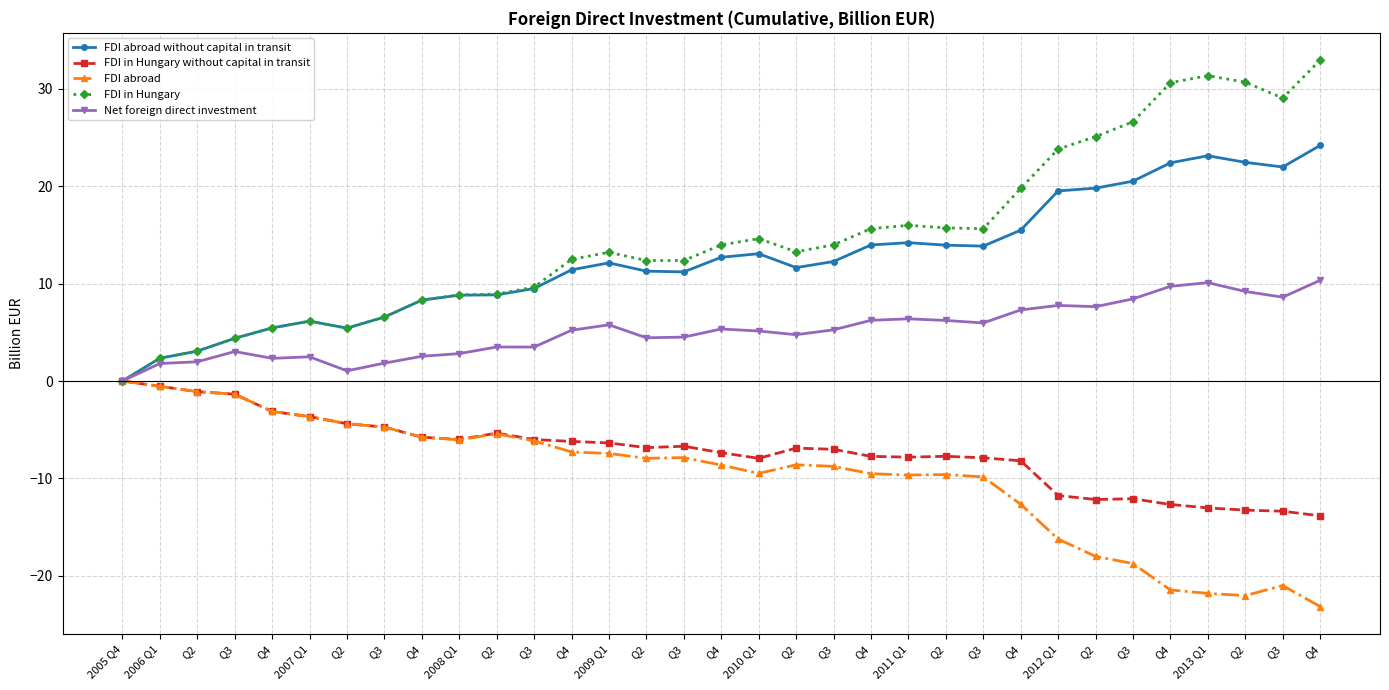

Reading left to right, list all the values displayed in this chart.

FDI abroad without capital in transit: 0.0	2.3	3.1	4.4	5.5	6.1	5.4	6.6	8.3	8.8	8.8	9.5	11.4	12.1	11.3	11.2	12.7	13.1	11.6	12.3	14.0	14.2	14.0	13.9	15.5	19.5	19.8	20.5	22.4	23.1	22.5	22.0	24.2
FDI in Hungary without capital in transit: 0.0	-0.5	-1.1	-1.4	-3.1	-3.7	-4.4	-4.7	-5.8	-6.0	-5.4	-6.0	-6.2	-6.4	-6.8	-6.7	-7.4	-7.9	-6.9	-7.0	-7.7	-7.8	-7.7	-7.9	-8.2	-11.8	-12.2	-12.1	-12.7	-13.0	-13.3	-13.4	-13.8
FDI abroad: 0.0	-0.5	-1.1	-1.4	-3.1	-3.7	-4.4	-4.7	-5.8	-6.0	-5.4	-6.2	-7.3	-7.4	-7.9	-7.9	-8.6	-9.5	-8.6	-8.8	-9.5	-9.7	-9.6	-9.8	-12.7	-16.2	-18.0	-18.7	-21.5	-21.8	-22.0	-21.0	-23.2
FDI in Hungary: 0.0	2.3	3.1	4.4	5.5	6.1	5.4	6.6	8.3	8.8	8.9	9.6	12.5	13.2	12.4	12.4	14.0	14.6	13.3	14.0	15.6	16.0	15.7	15.6	19.8	23.8	25.1	26.6	30.6	31.4	30.7	29.1	32.9
Net foreign direct investment: 0.0	1.8	2.0	3.0	2.3	2.5	1.0	1.8	2.5	2.8	3.5	3.5	5.2	5.8	4.4	4.5	5.3	5.1	4.8	5.3	6.2	6.4	6.2	6.0	7.3	7.8	7.6	8.4	9.7	10.1	9.2	8.6	10.3